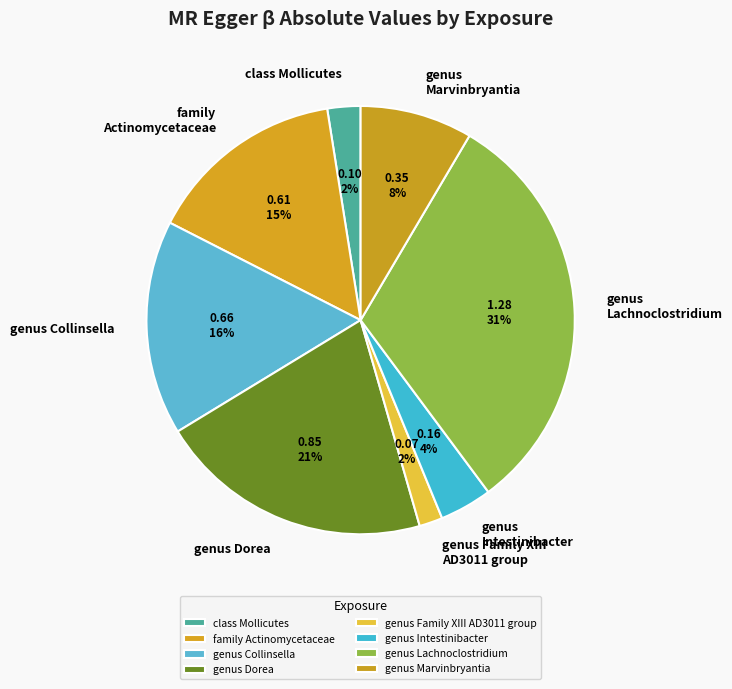

To the nearest percent, what portion does genus Family XIII AD3011 group represent?

2%